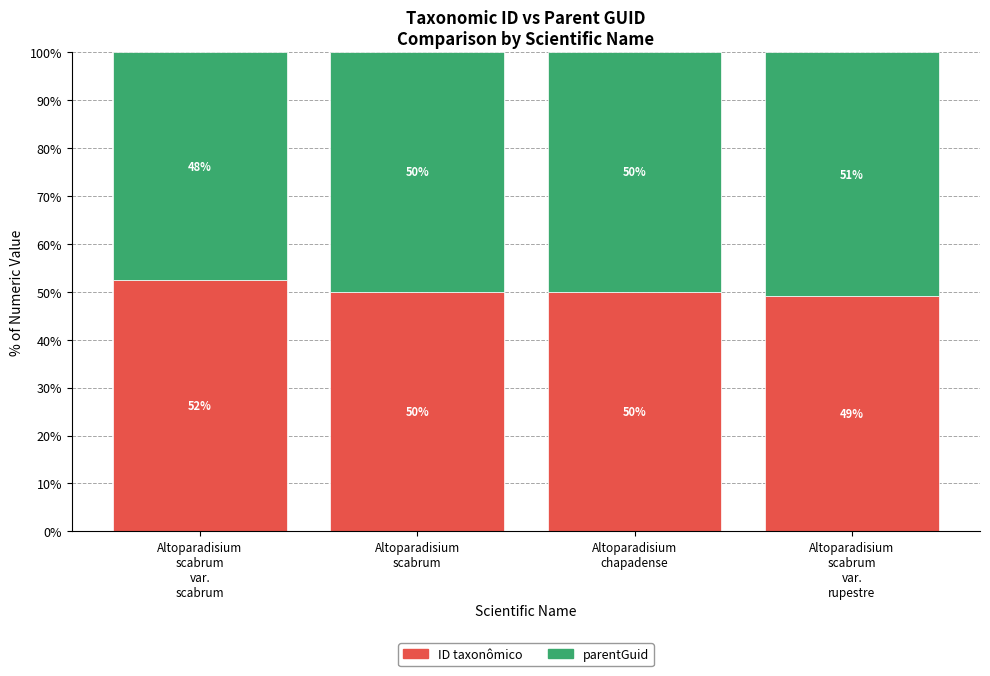

What is the highest value of the ID taxonômico series?

52.4